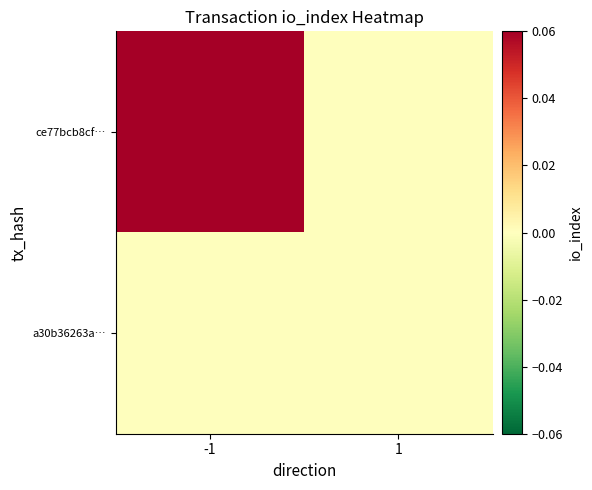

What is the spread (max minus min) of values at -1?

1